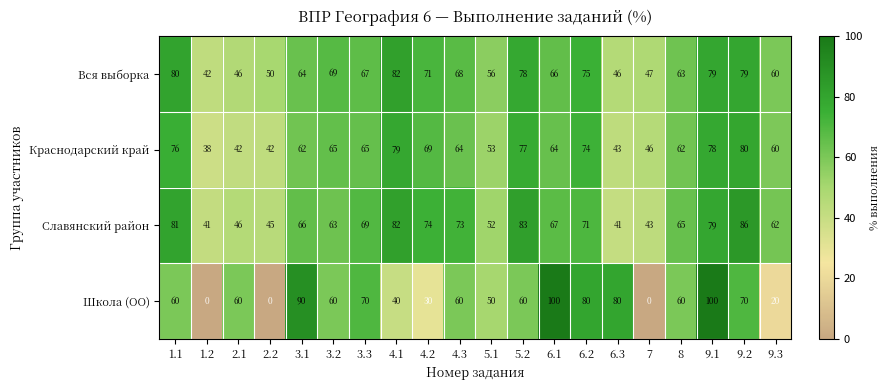

What is the maximum value shown in the chart?

100